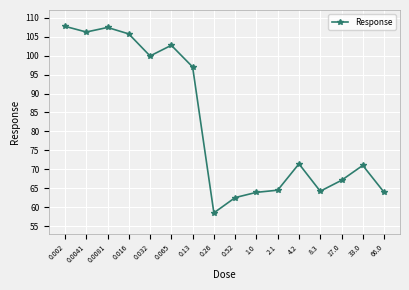

What is the approximate value at 0.0041?

106.2